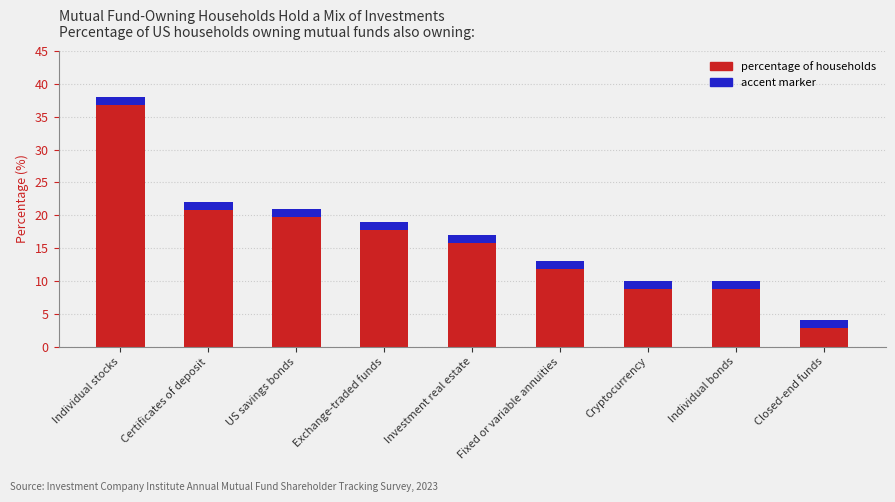

What is the value of the 7th bar from the left?

10